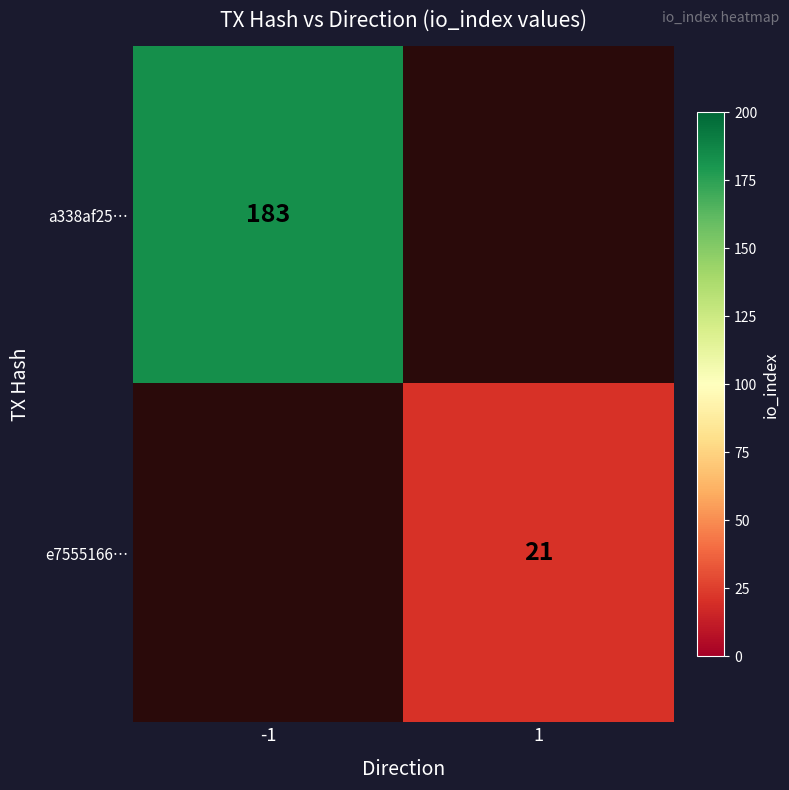

True or false: e7555166… has a value of 8 at 1.

False